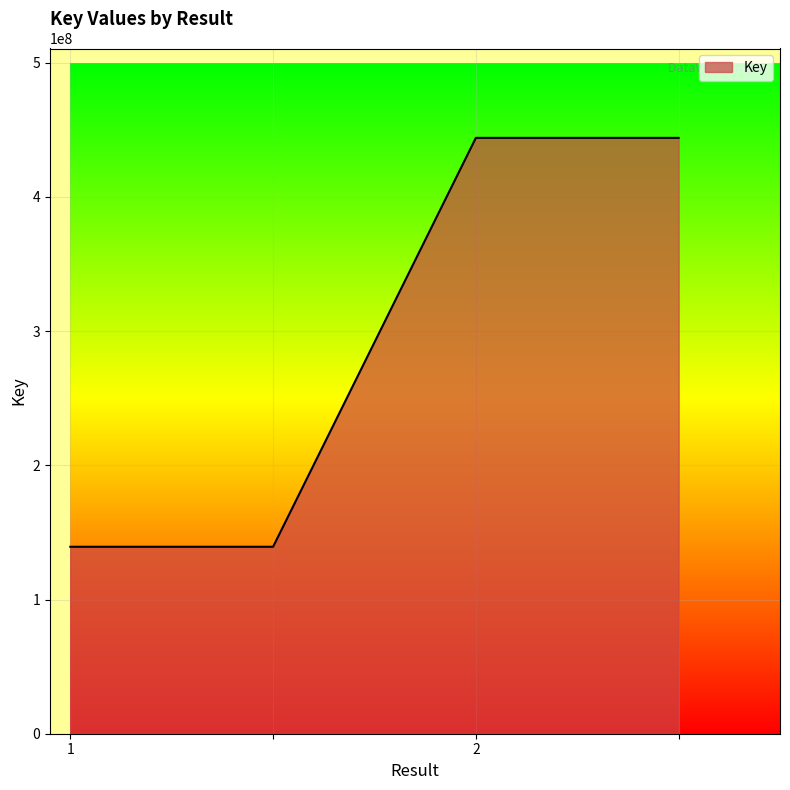

What is the sum of all values?

1166645302